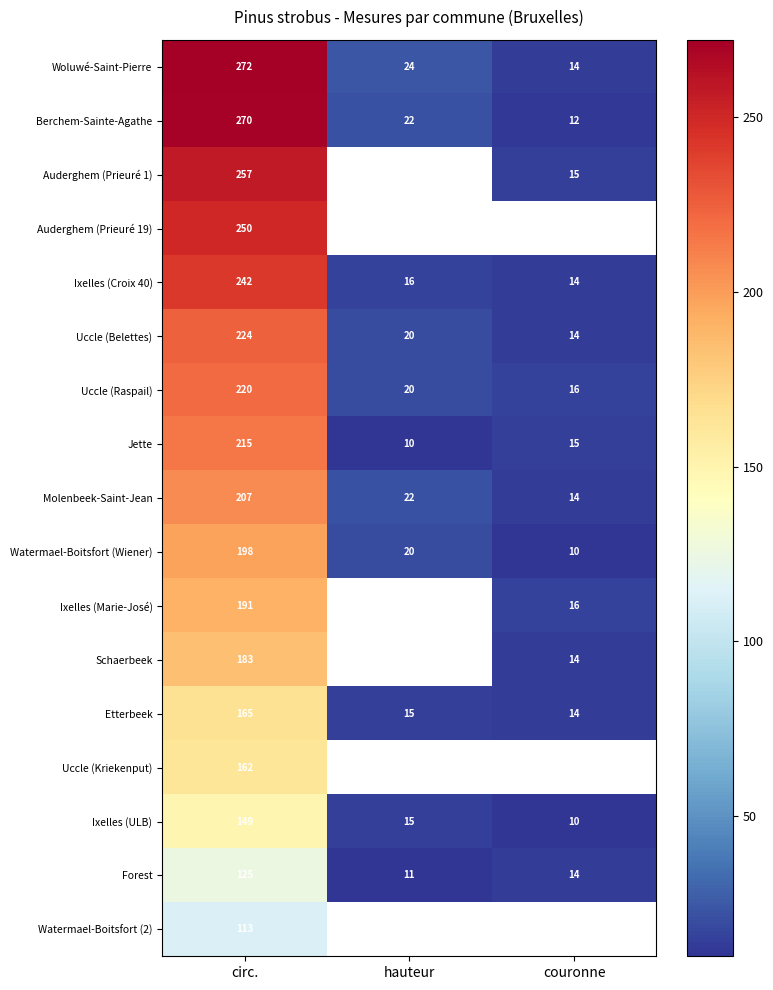

Where does the Ixelles (Croix 40) series first go above 16?

circ.